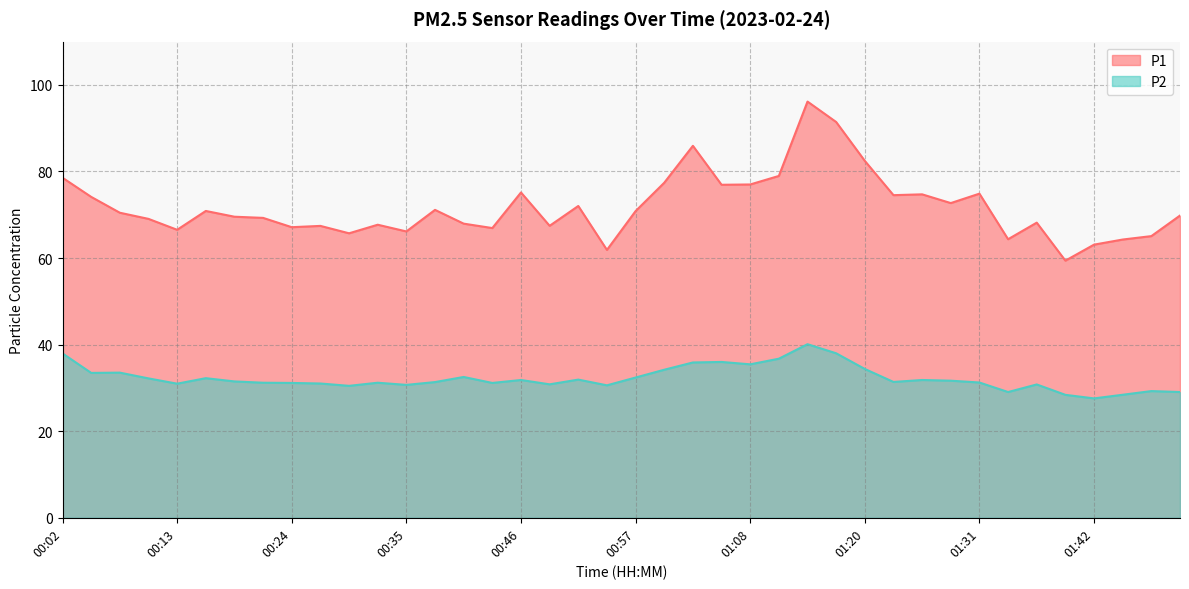

Does the chart have visible grid lines?

Yes